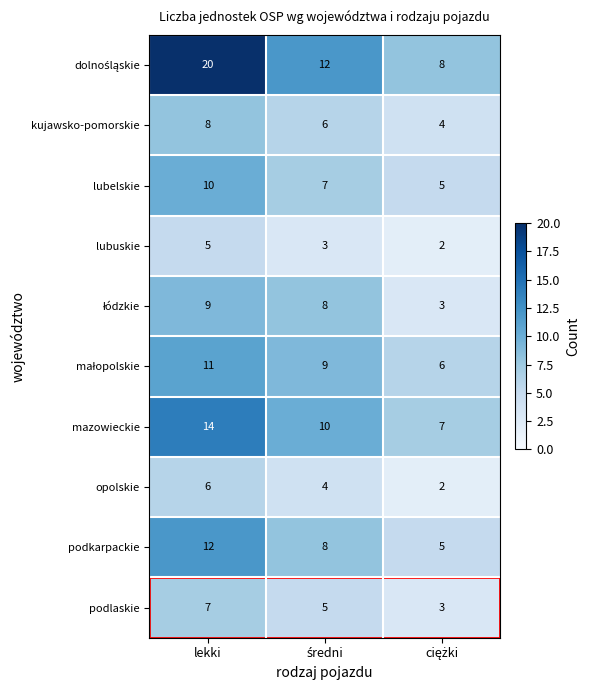

At which category is the sum across all series the highest?

lekki